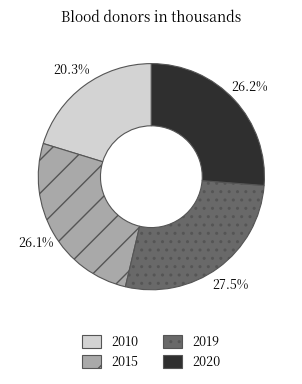

What is the largest slice in the pie chart?

2019